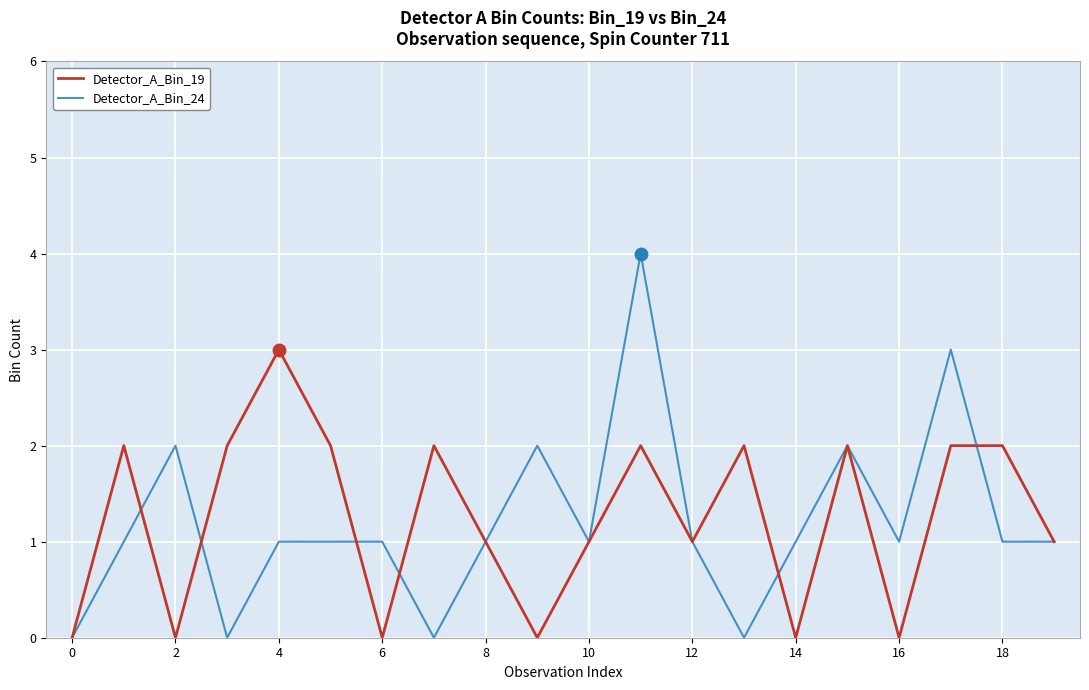

List the series in order of their peak value, lowest first.

Detector_A_Bin_19, Detector_A_Bin_24